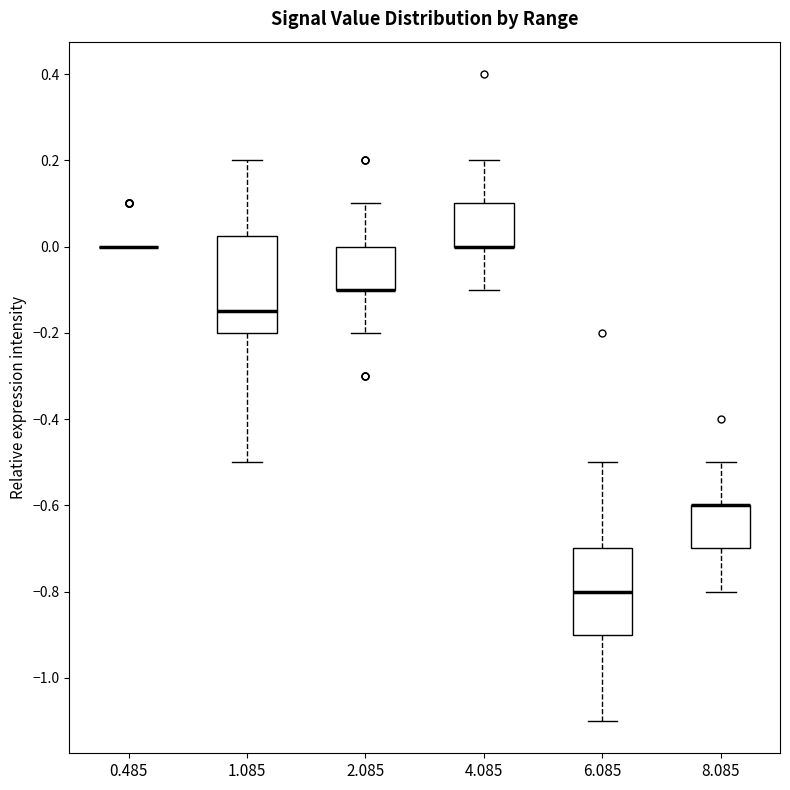

Reading left to right, transcribe this box plot: for each box, give where its median line is, the range the box spans, and where its two whiskers end, as read against the y-axis. The values are not printed on the chart, so give them approximately, as read against the axis.

0.485: box collapsed to a line at 0.00, whiskers 0.00 to 0.00
1.085: median -0.14, box -0.20 to 0.02, whiskers -0.50 to 0.20
2.085: median -0.10 (drawn on the box's lower edge), box -0.10 to 0.00, whiskers -0.20 to 0.10
4.085: median 0.00 (drawn on the box's lower edge), box 0.00 to 0.10, whiskers -0.10 to 0.20
6.085: median -0.80, box -0.90 to -0.70, whiskers -1.10 to -0.50
8.085: median -0.60 (drawn on the box's upper edge), box -0.70 to -0.60, whiskers -0.80 to -0.50